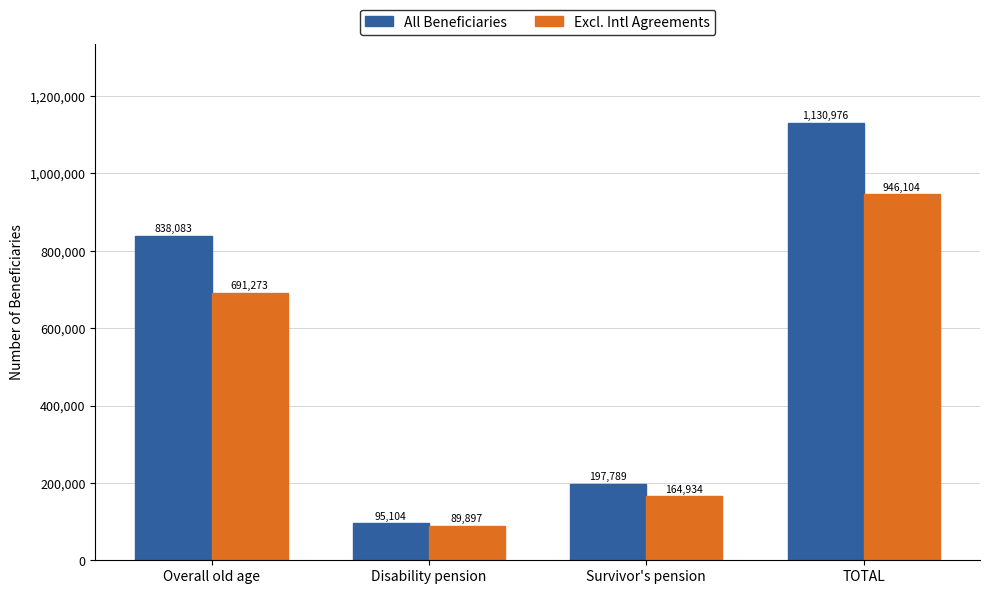

What position from the right is Survivor's pension?

2